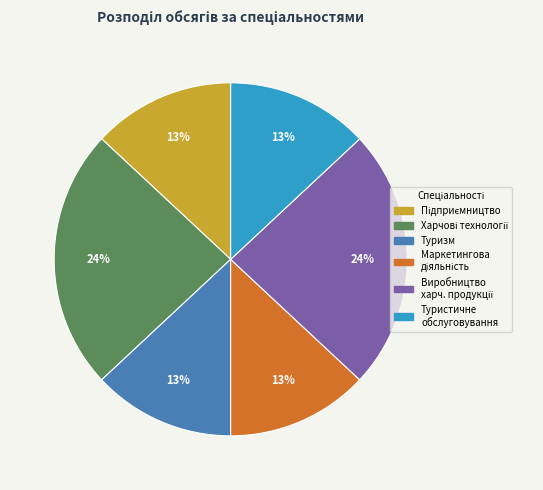

How many slices are in this pie chart?

6